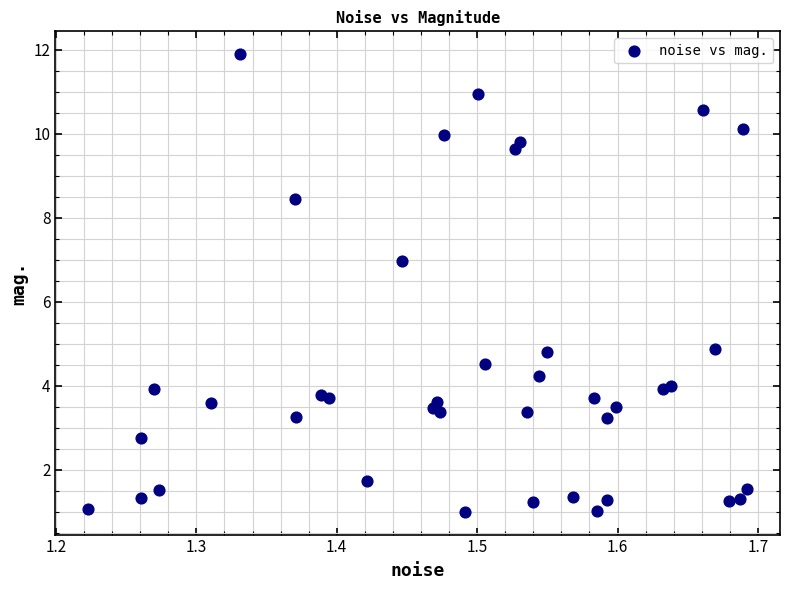

What Y value in the scatter plot is closest to 6?

7.0